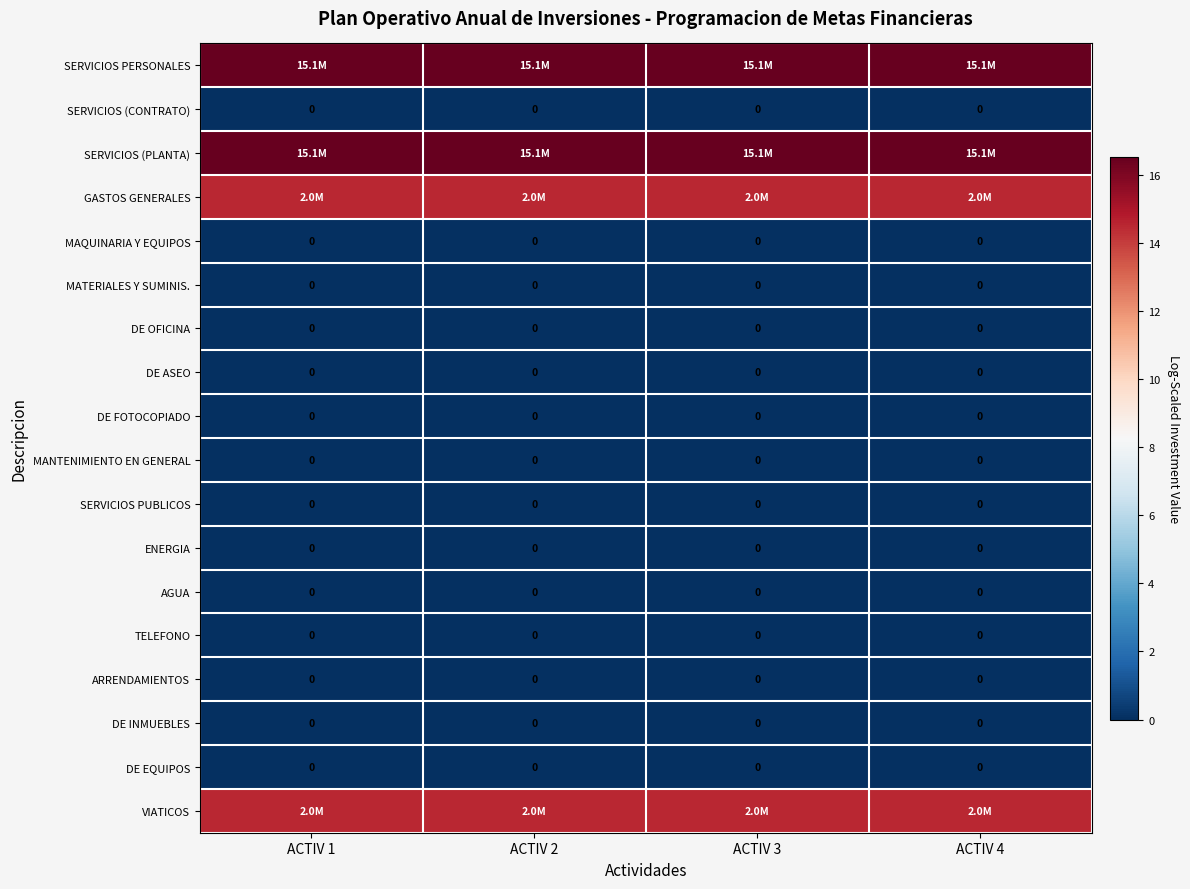

Count the number of data series in this chart.

18